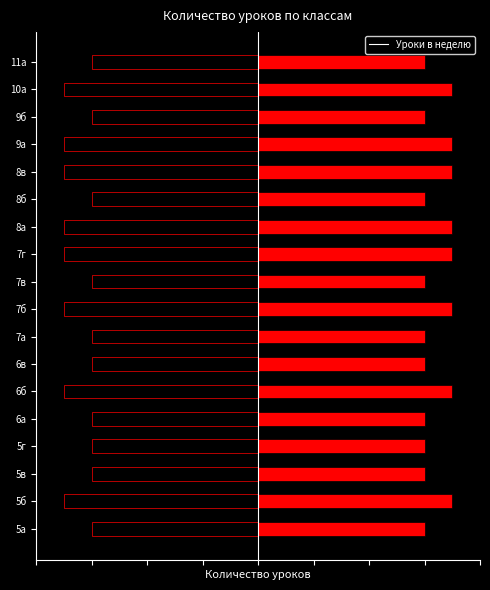

The chart shows a value of 3 at 6б. True or false?

False